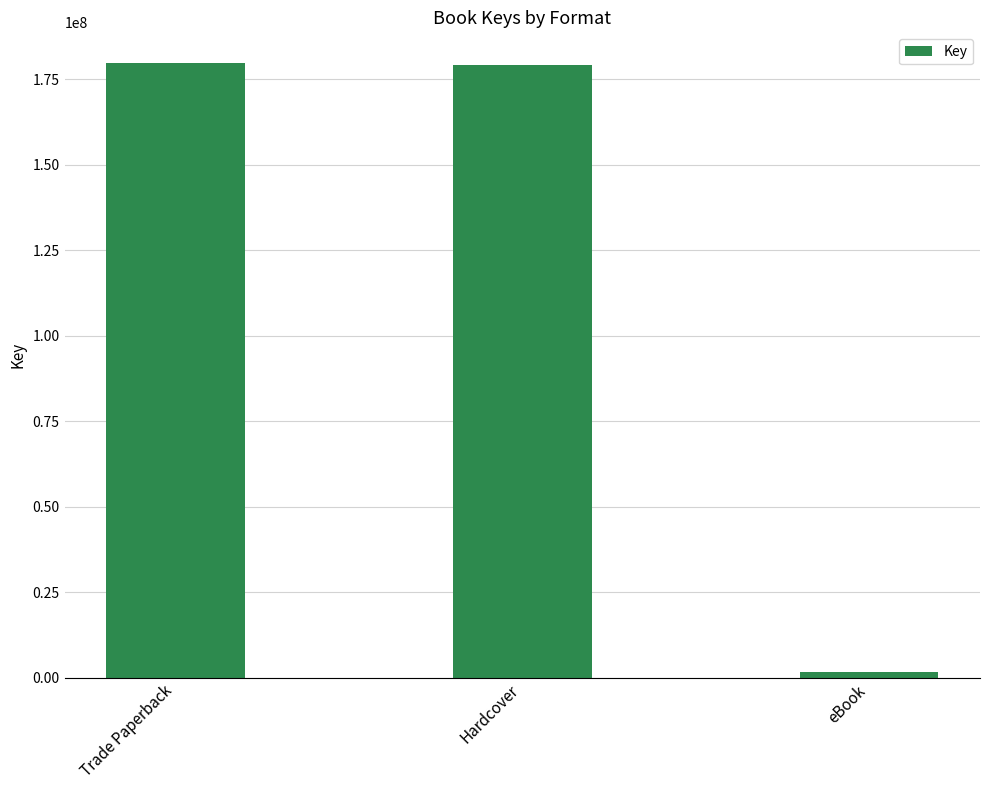

What is the label of the 1st bar from the right?

eBook